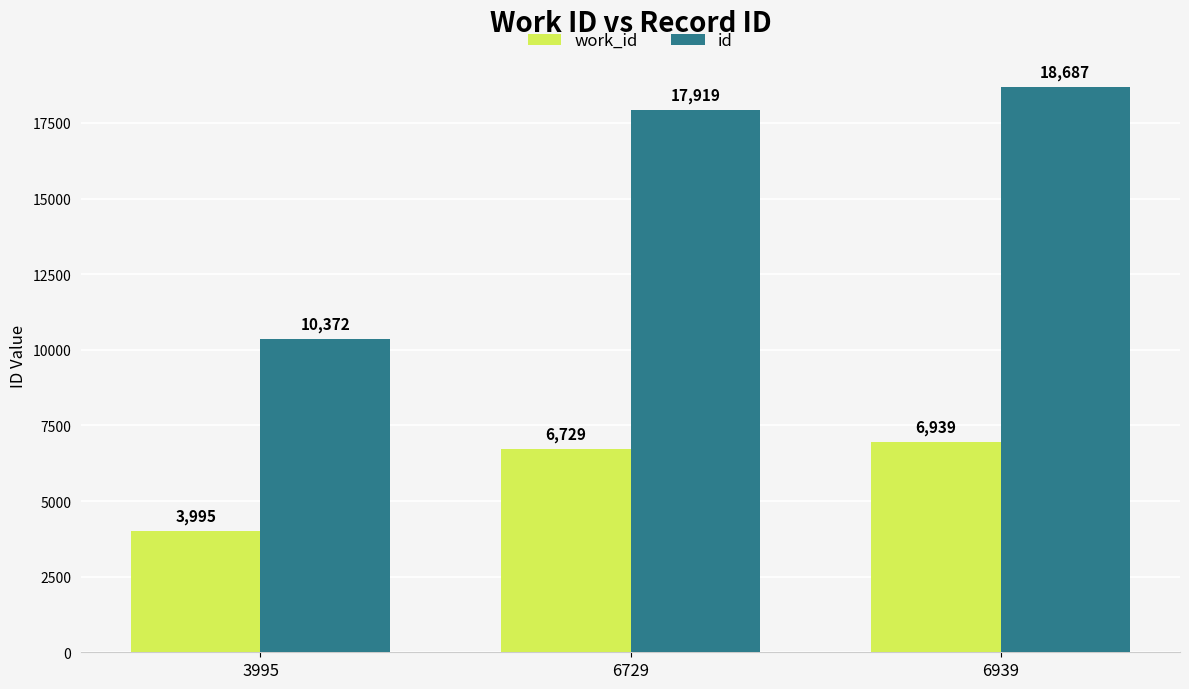

Between 6729 and 6939, which series saw the biggest shift?

id